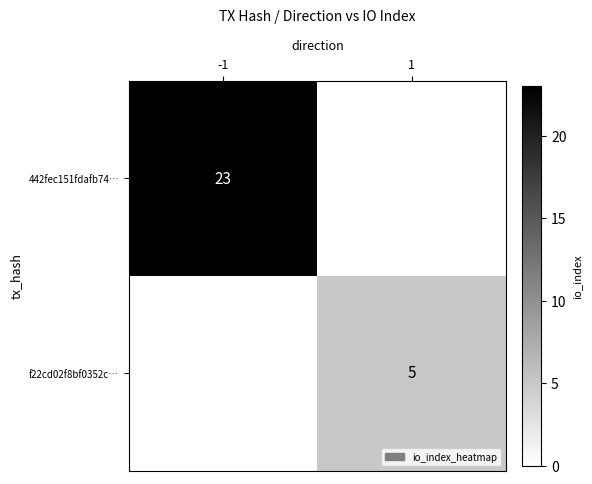

The 442fec151fdafb74… series shows 7 at -1. True or false?

False